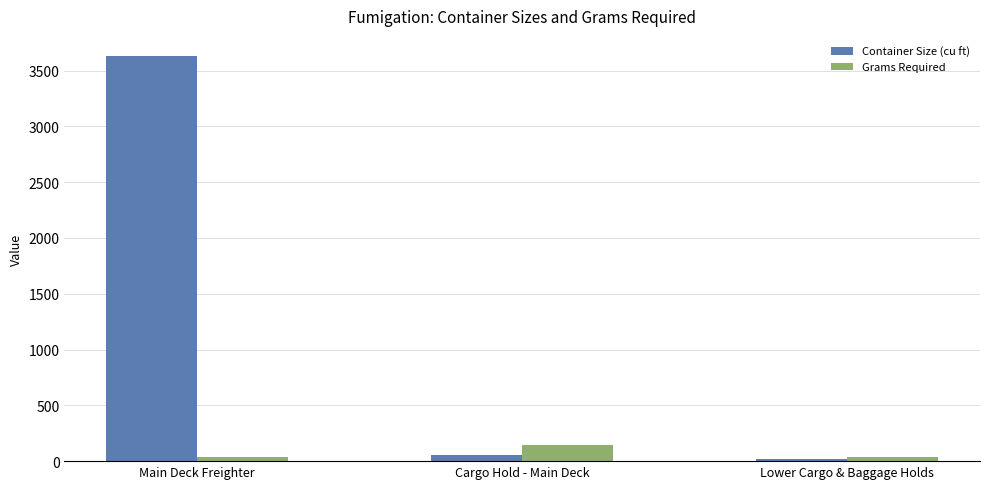

What position from the left is Cargo Hold - Main Deck?

2